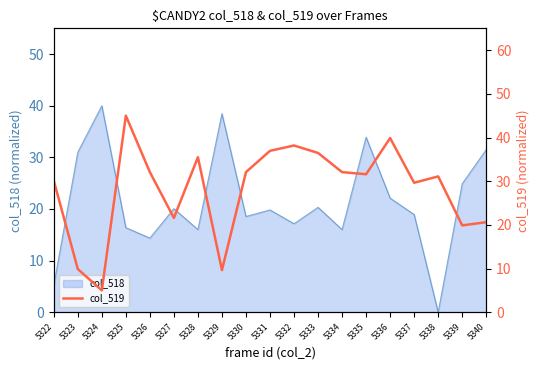

What is the sum of all values?

537.2